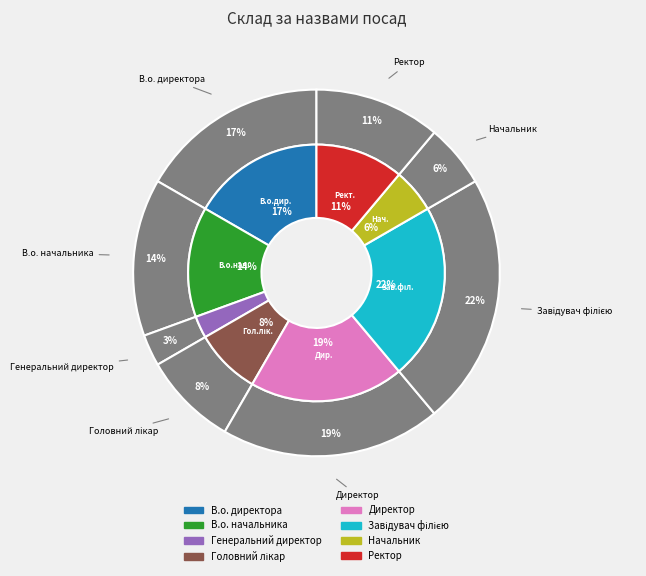

Rank the categories by value from lowest to highest.

Генеральний директор, Начальник, Головний лікар, Ректор, В.о. начальника, В.о. директора, Директор, Завідувач філією